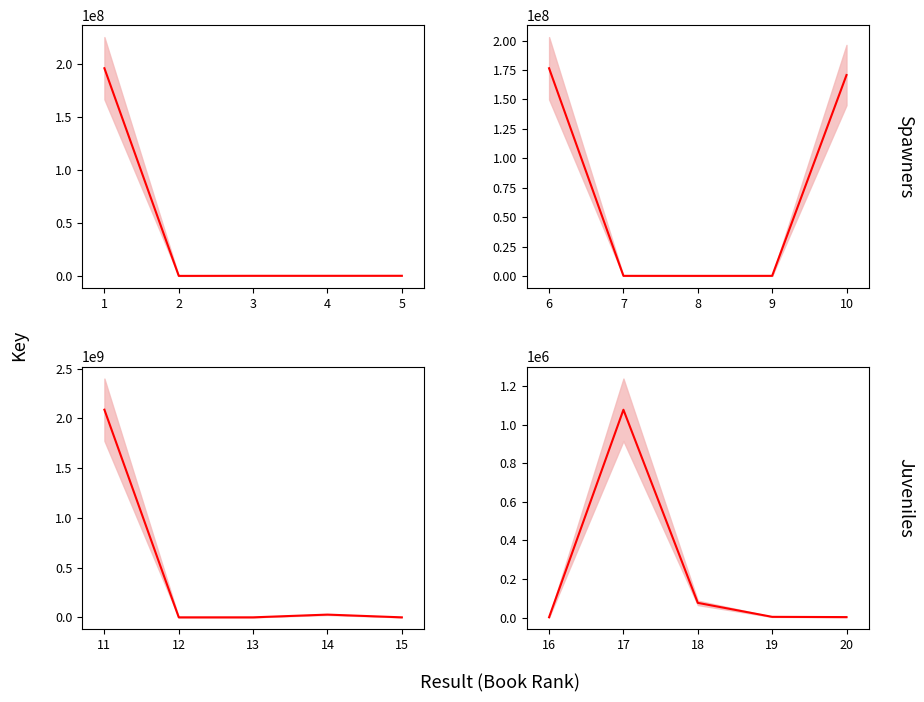

The chart shows a value of 1929940 at 17. True or false?

False